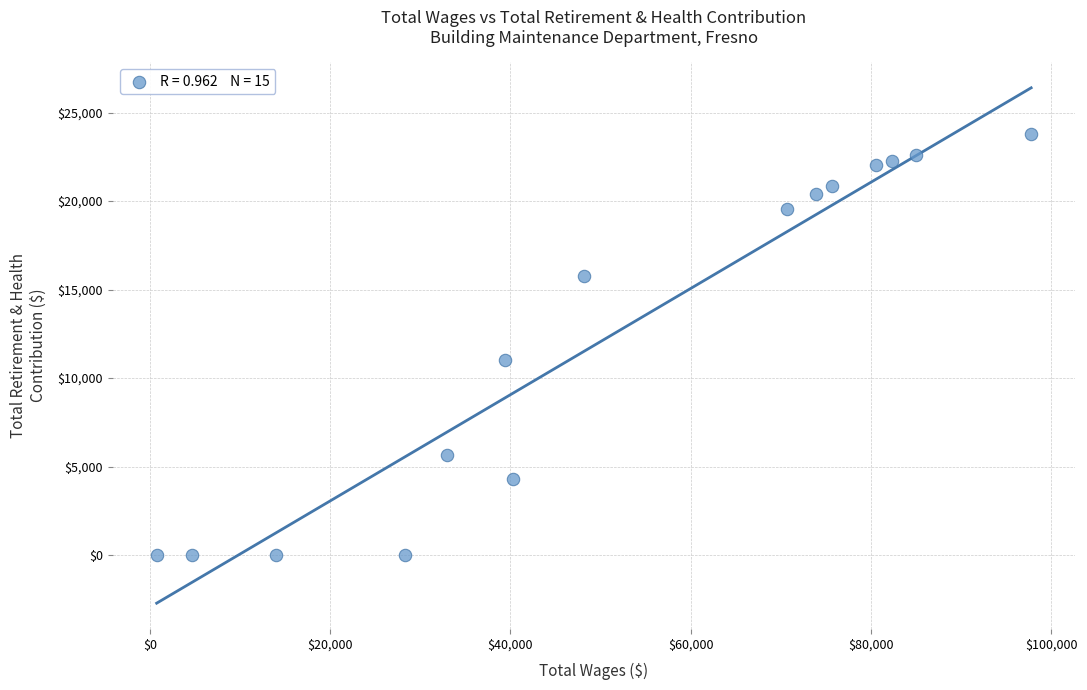

What is the range of Y values (max minus min)?

23806